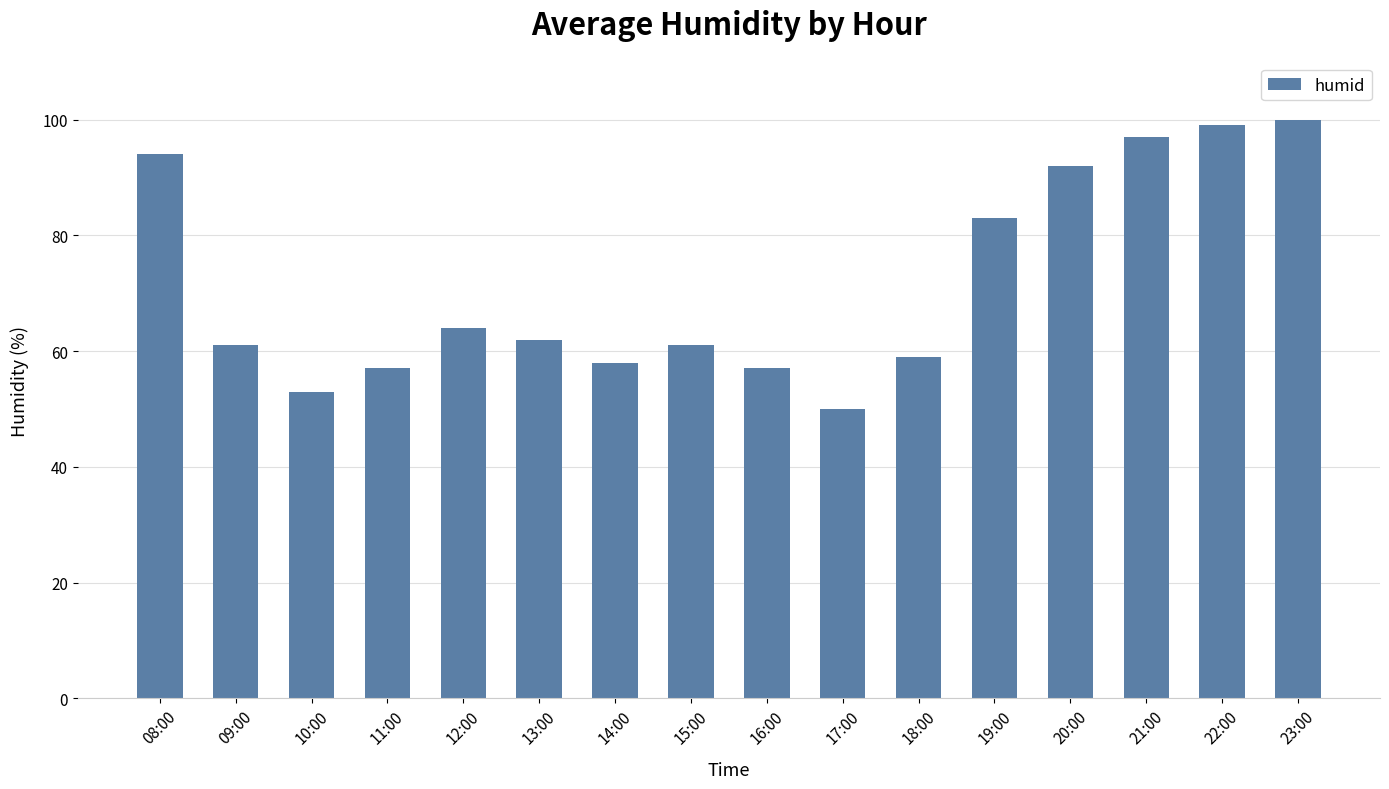

Is it true that the value at 11:00 is 57?

True